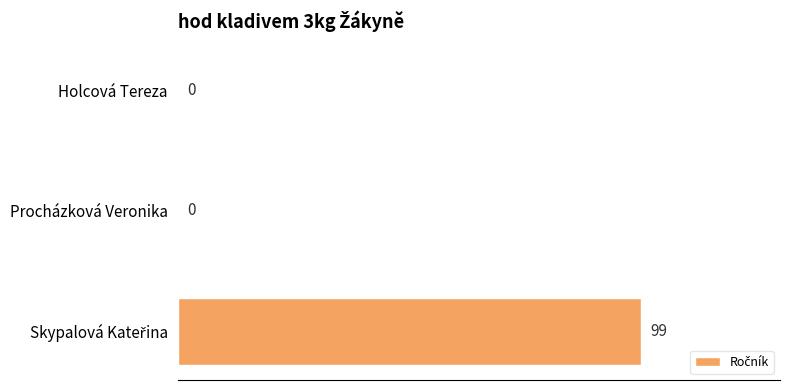

Are the bars grouped side by side (vs. stacked)?

No